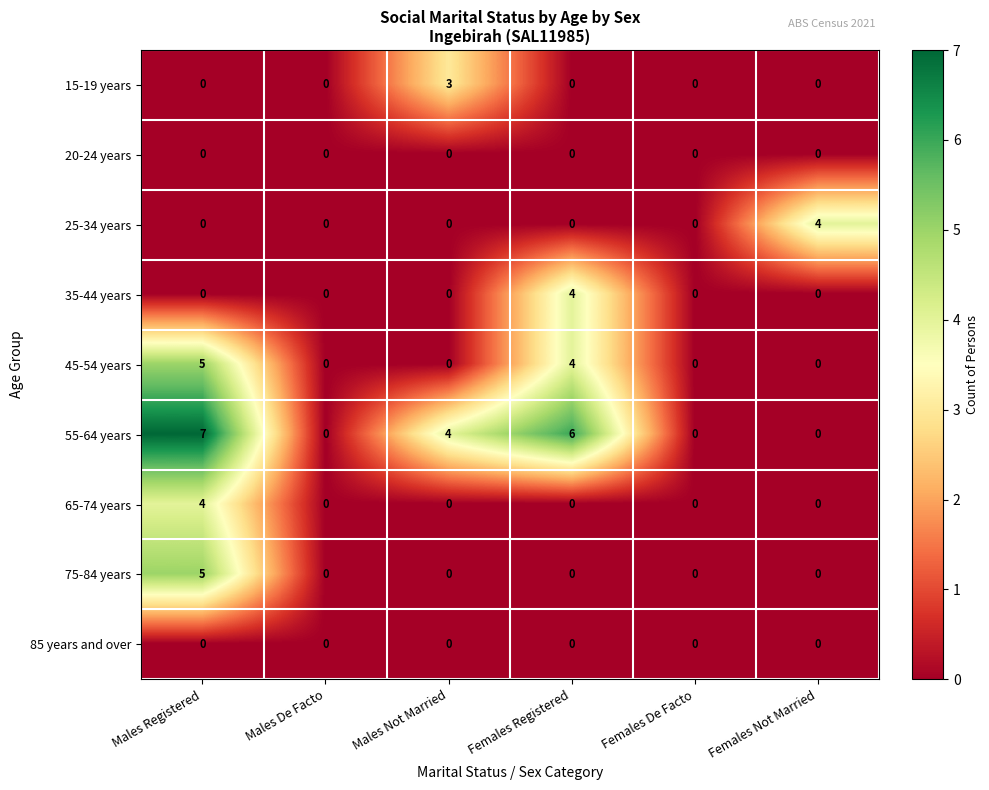

What is the difference between the 45-54 years values at Females Not Married and Females Registered?

4